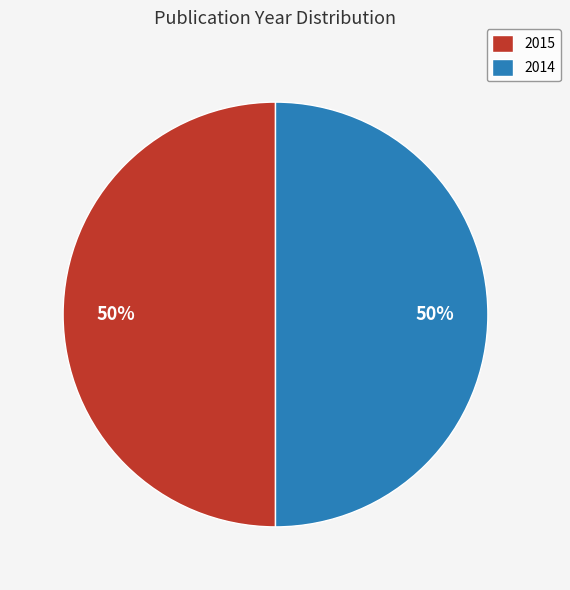

To the nearest percent, what portion does 2015 represent?

50%